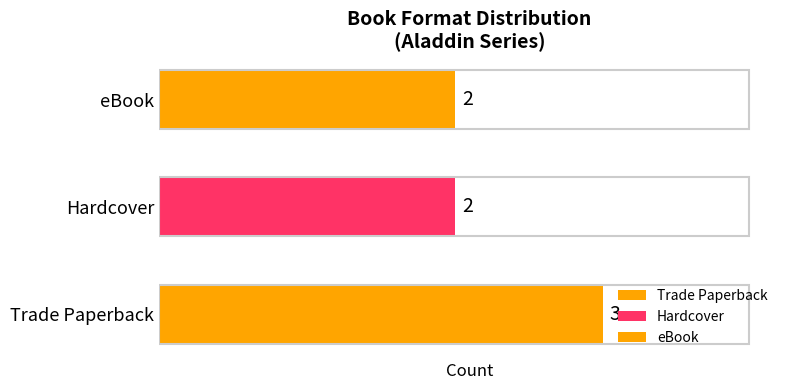

Reading bottom to top, what are all the values shown in this chart?

3	2	2